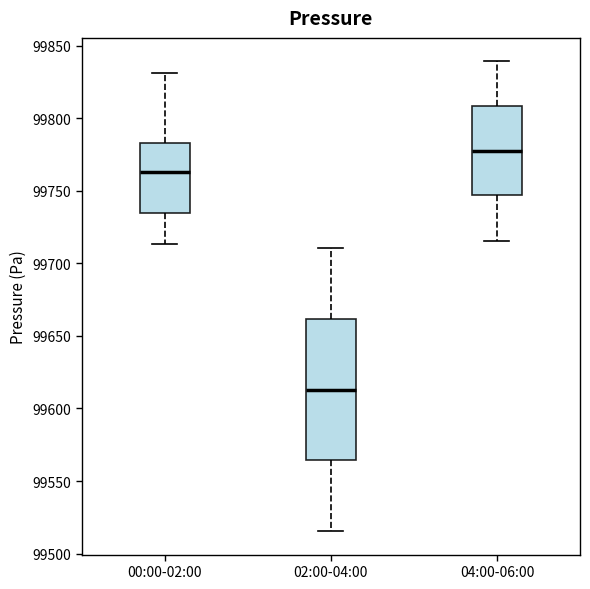

Which box is the tallest, from its lower edge to its upper edge?

02:00-04:00